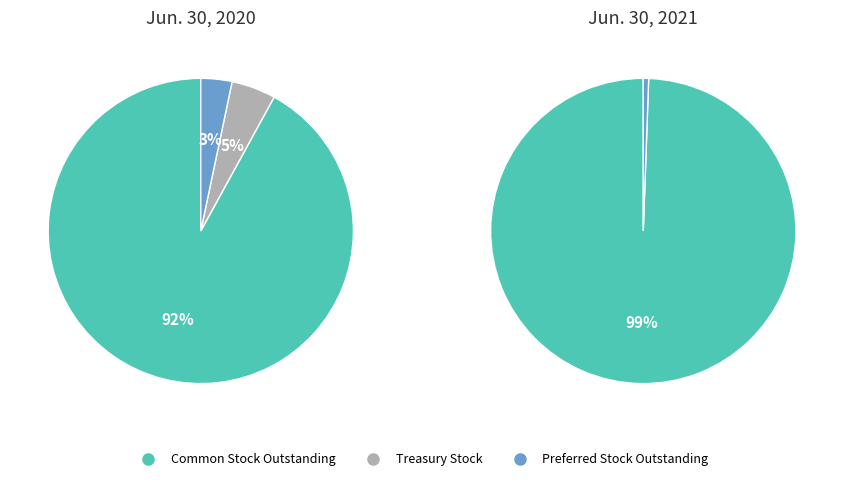

What is the smallest slice in the pie chart?

Preferred stock shares outstanding